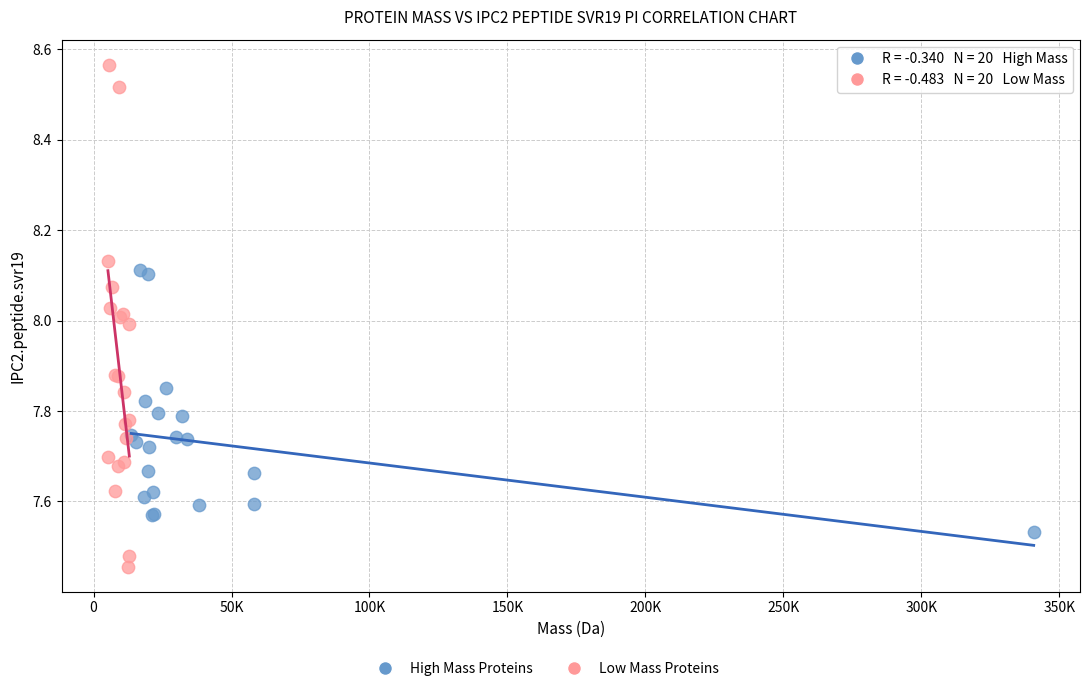

Which series reaches the maximum Y coordinate?

Low Mass Proteins